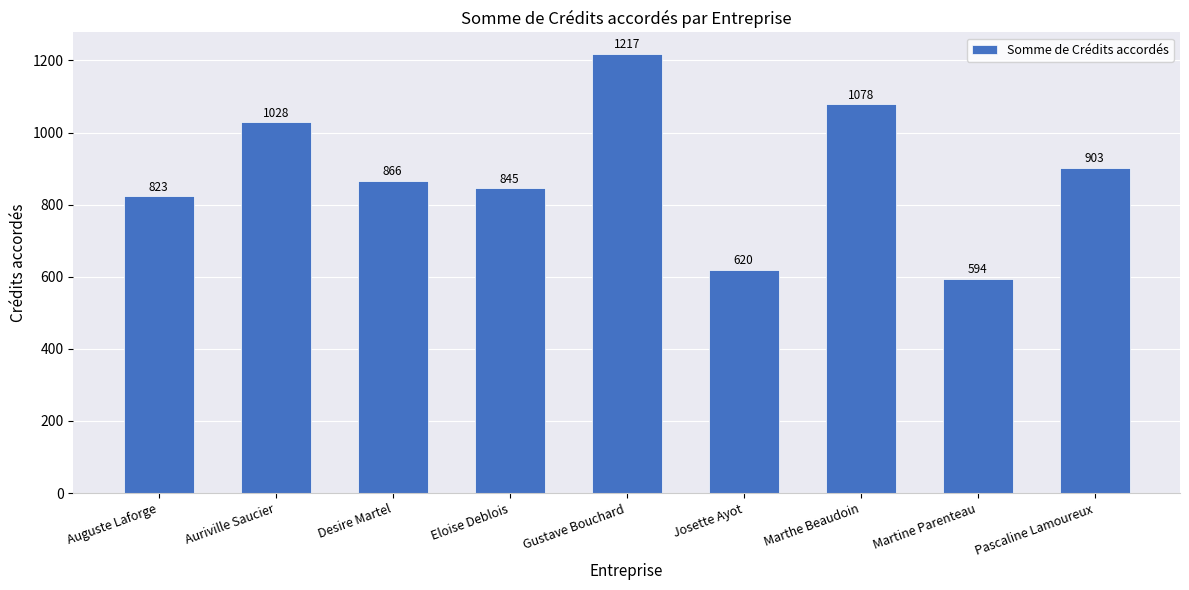

List the labels in order of value, largest first.

Gustave Bouchard, Marthe Beaudoin, Auriville Saucier, Pascaline Lamoureux, Desire Martel, Eloise Deblois, Auguste Laforge, Josette Ayot, Martine Parenteau